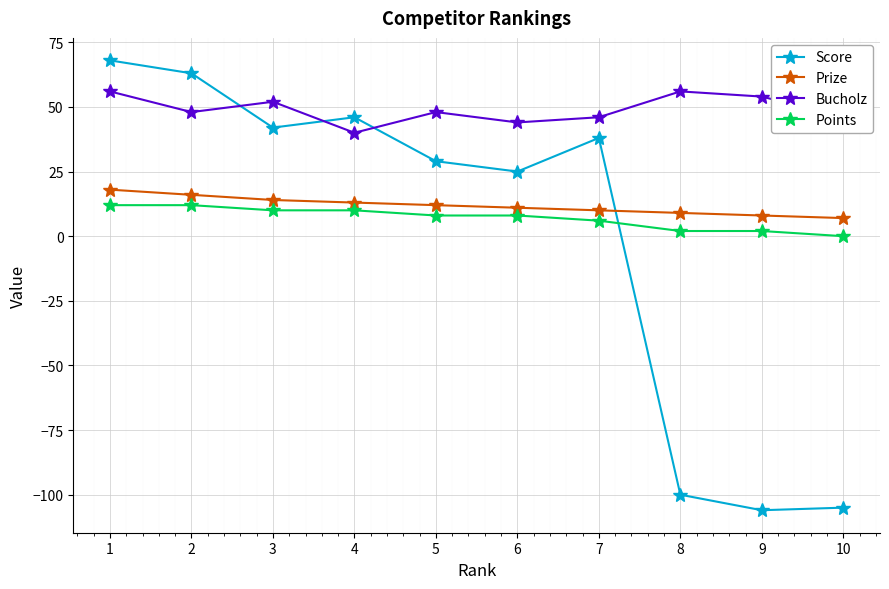

Where is the first local minimum for Bucholz?

2